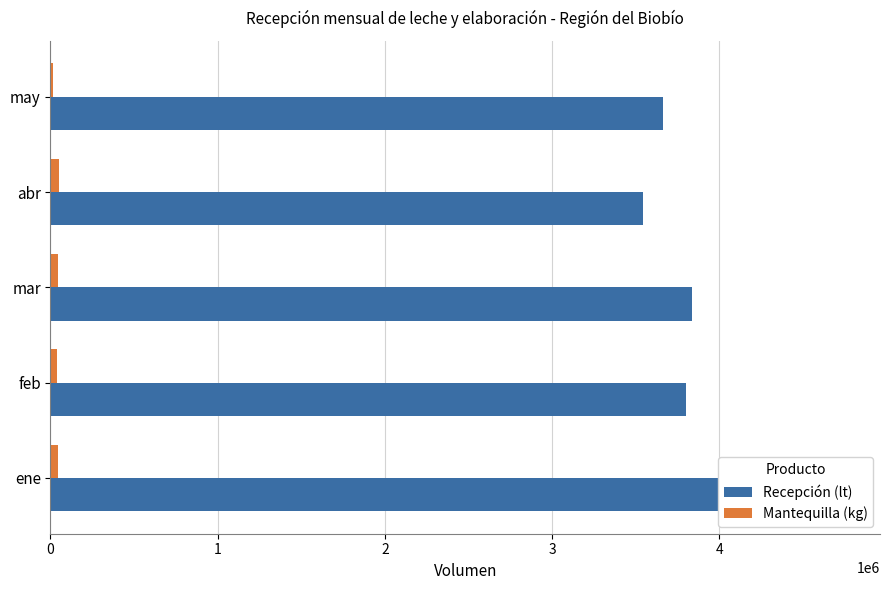

Which series has the largest range (max minus min)?

Recepción (lt)